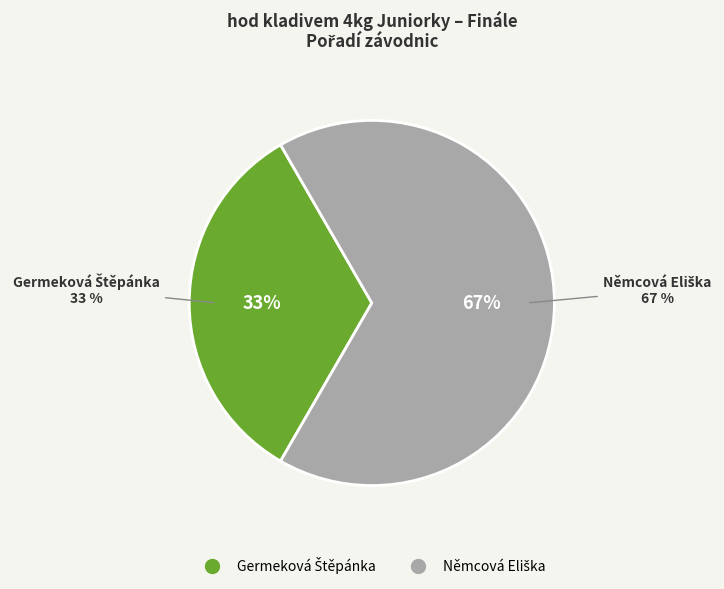

What is the total percentage of Germeková Štěpánka and Němcová Eliška?

100.0%